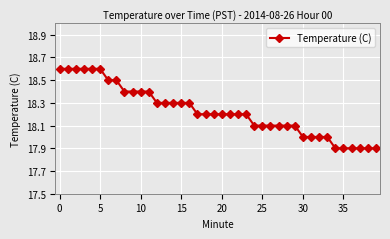

What is the difference between the maximum and second lowest values?

0.7